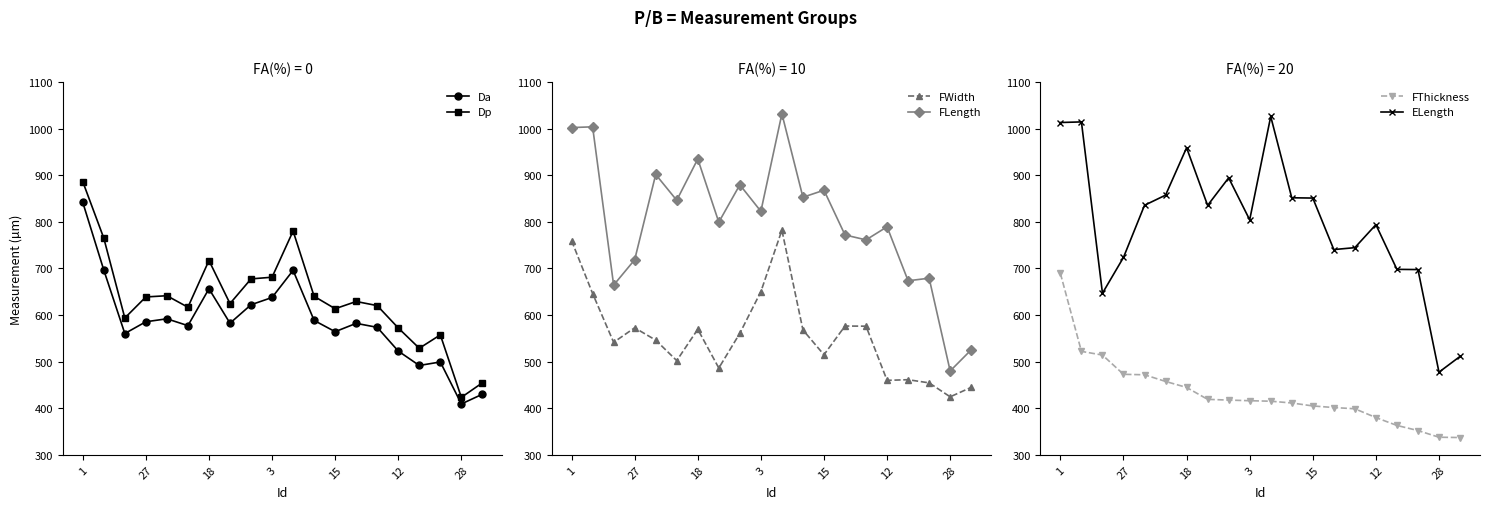

True or false: FThickness and ELength intersect in this chart.

False